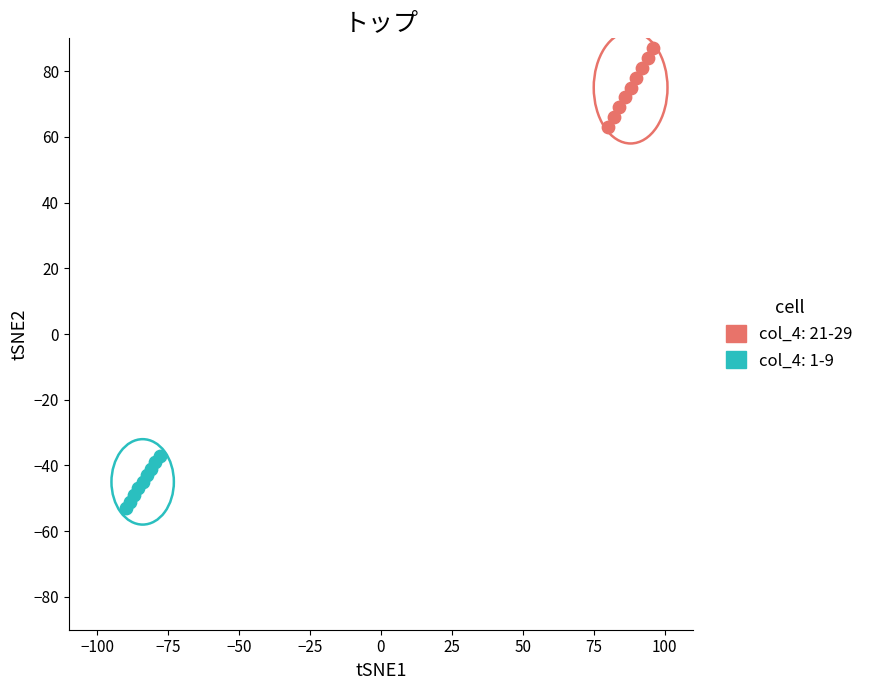

Which series contains the lowest Y value?

col_4: 1-9